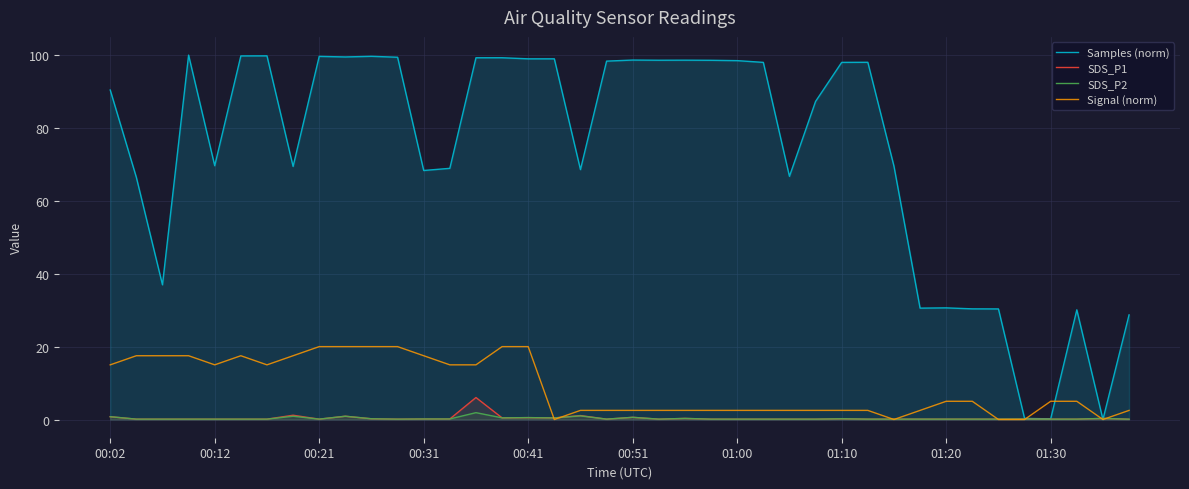

What is the total value across all series at 38?

0.6